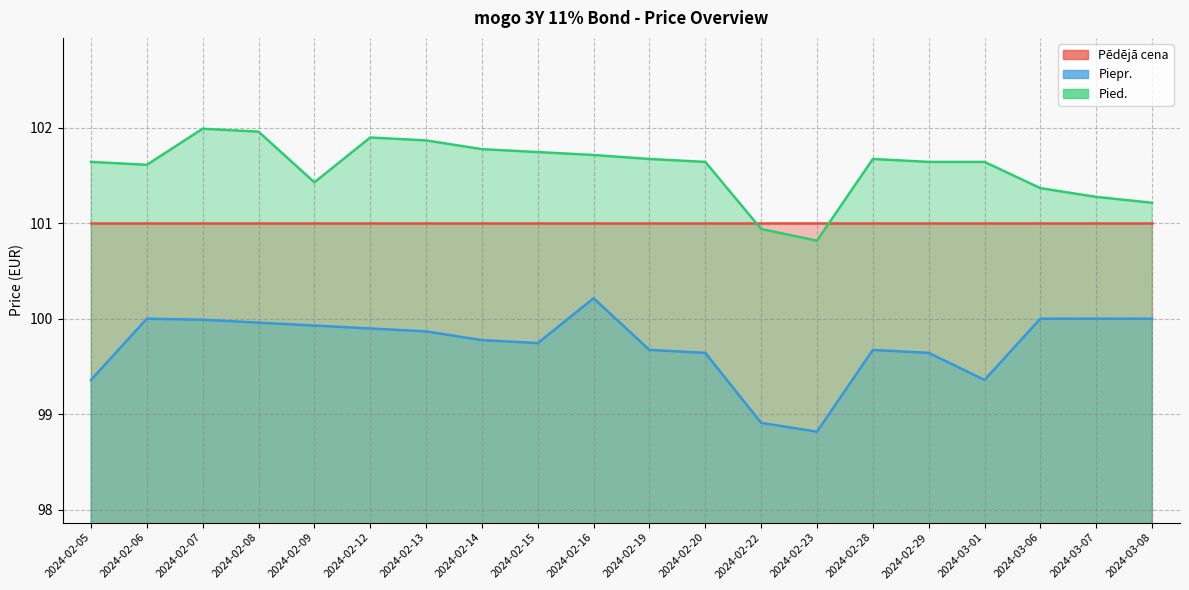

What is the difference between the maximum and minimum values in the Pied. series?

1.2